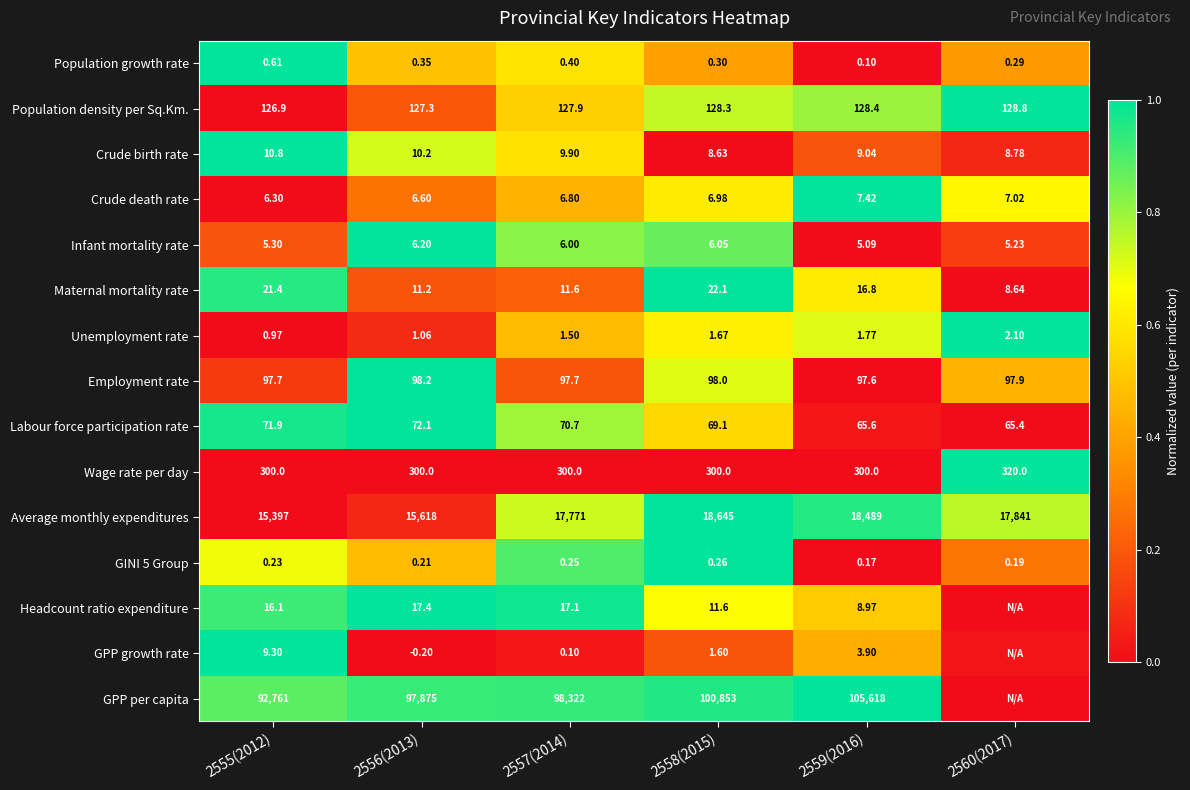

Is the value of GPP per capita at 2558(2015) greater than the value of Population density per Sq.Km. at 2558(2015)?

Yes